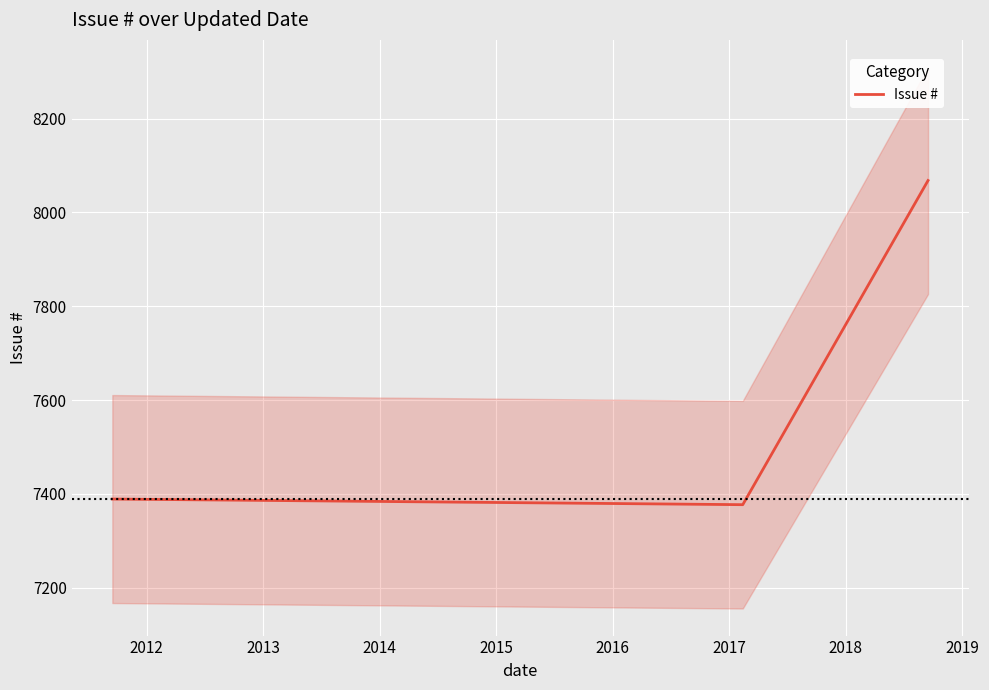

What is the maximum value for Issue #?

8068